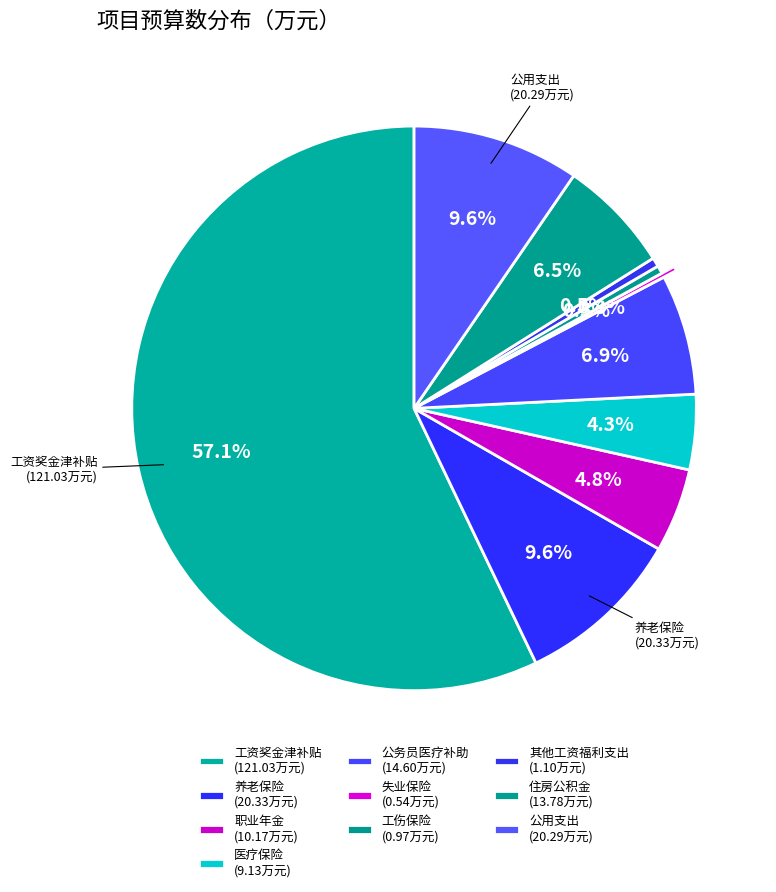

Count the number of slices in the pie.

10